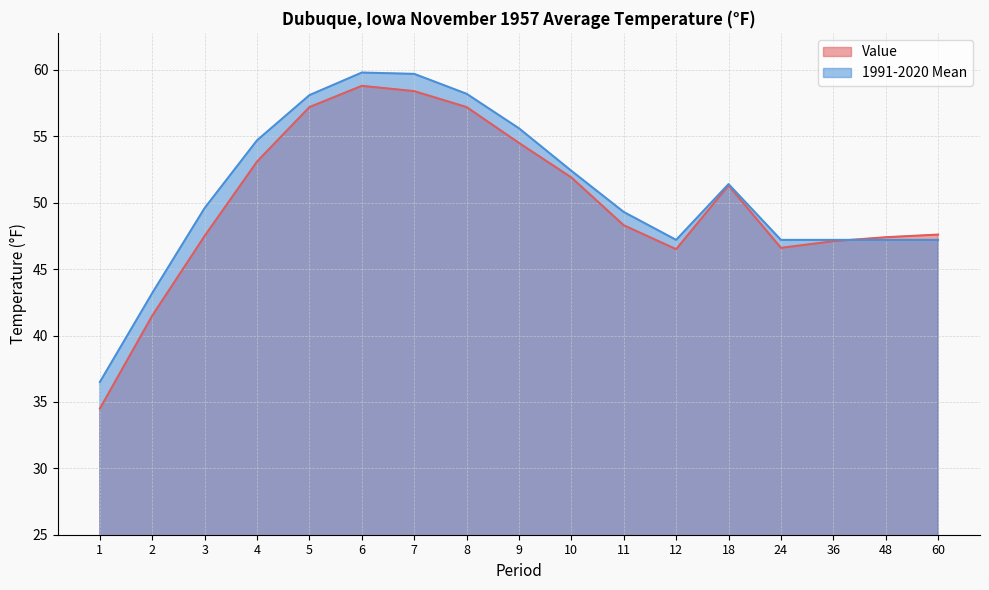

What is the total value across all series at 8?

115.4